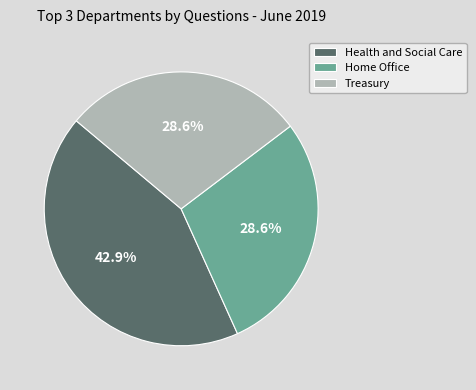

To the nearest percent, what percentage of the pie is Health and Social Care?

43%